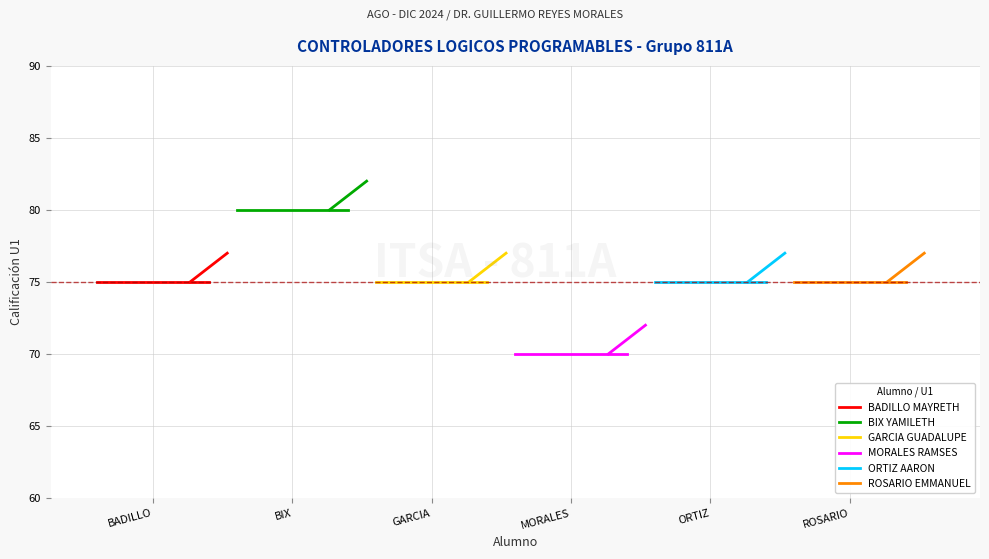

What is the sum of the ROSARIO EMMANUEL values at BIX and BADILLO?

150